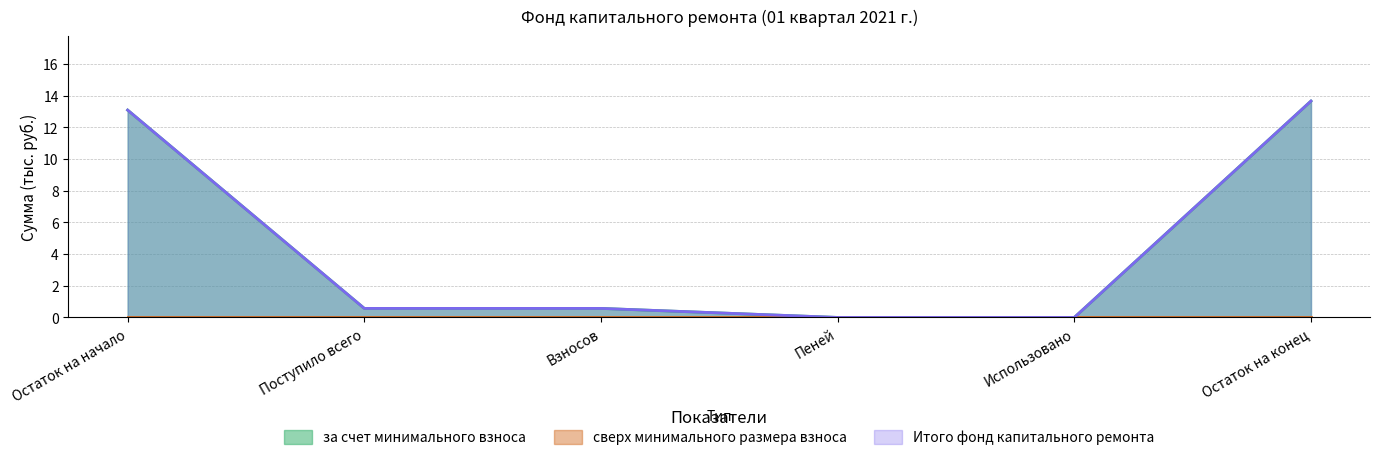

True or false: за счет минимального взноса and Итого фонд капитального ремонта intersect in this chart.

False